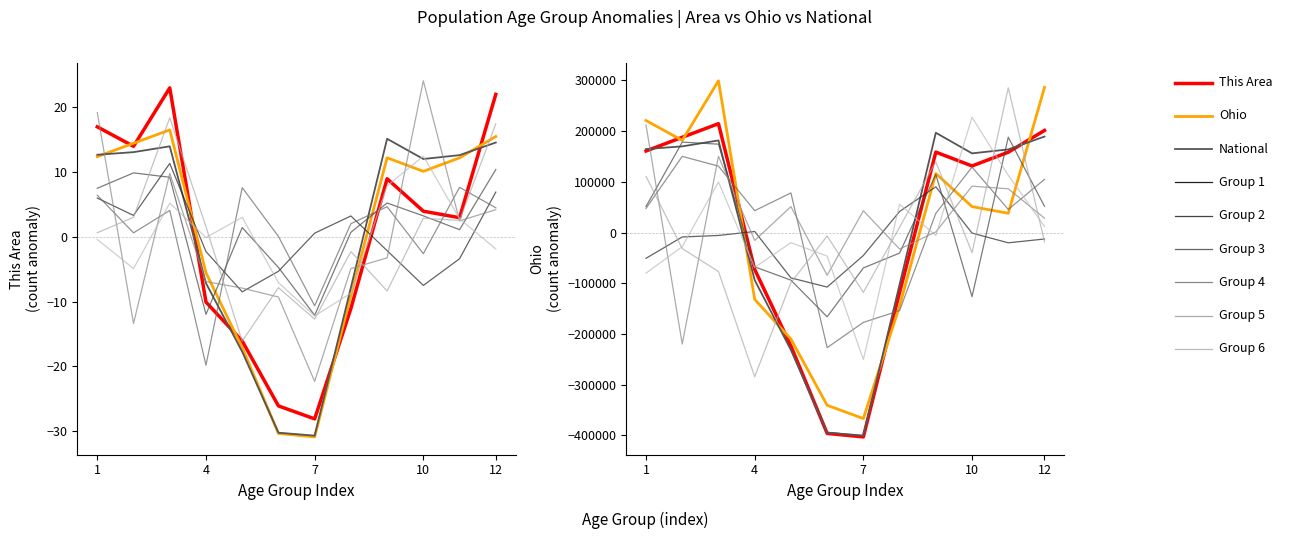

True or false: This Area and Ohio cross at least once.

True